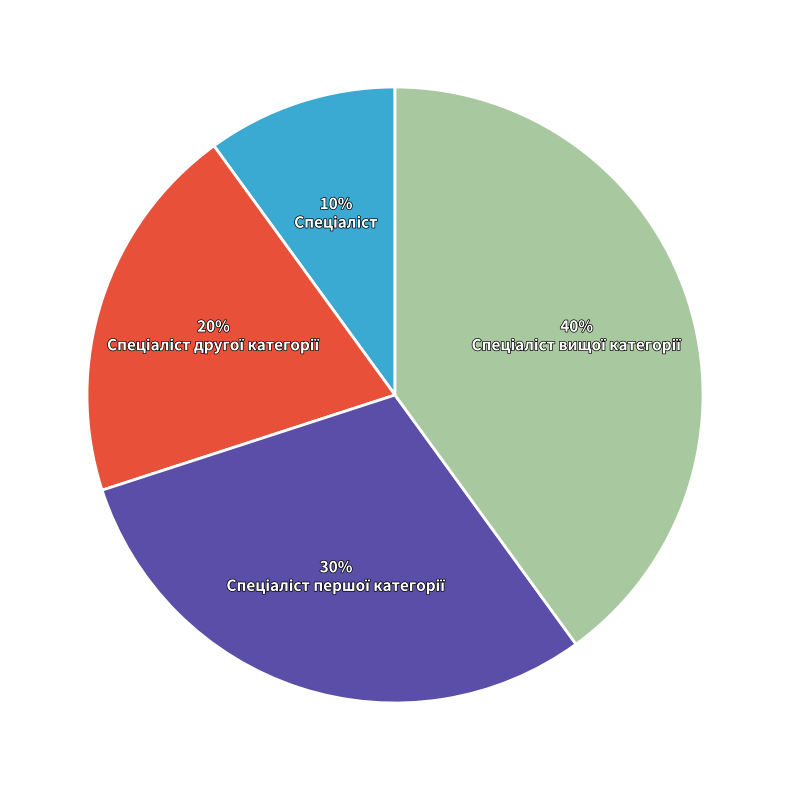

How many slices are in this pie chart?

4